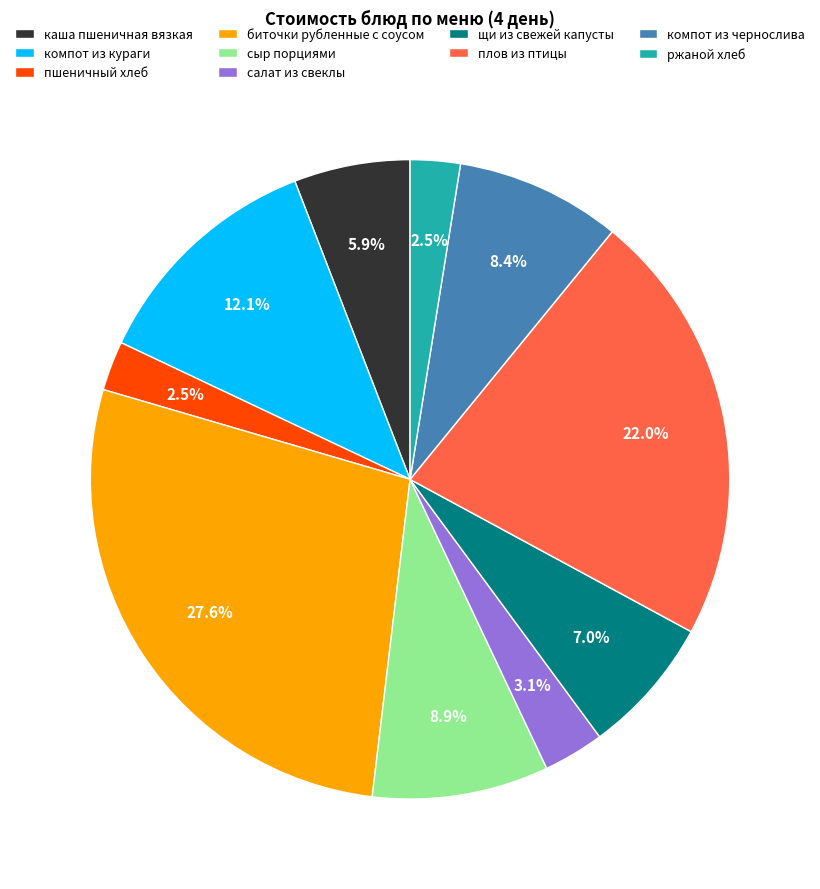

What percentage is the сыр порциями slice, to the nearest percent?

9%